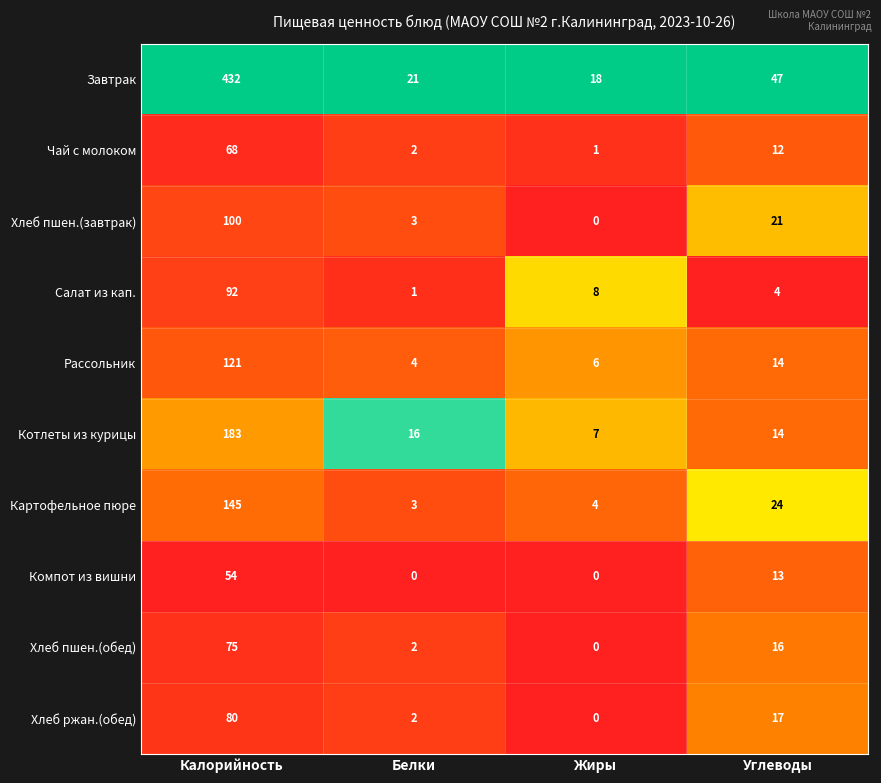

What is the difference between the maximum and minimum values in the Салат из кап. series?

91